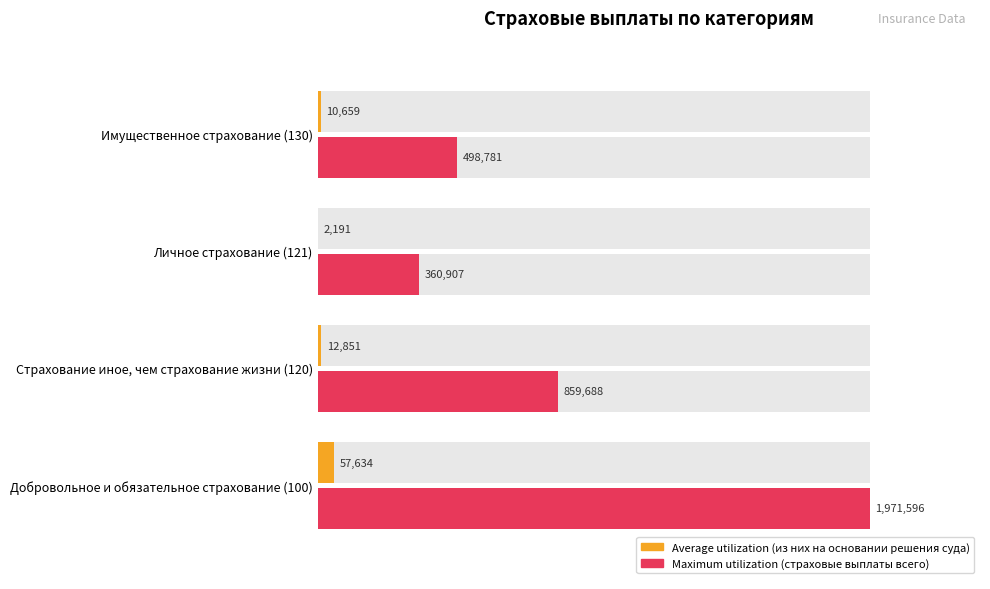

Which series has the largest range (max minus min)?

Maximum utilization